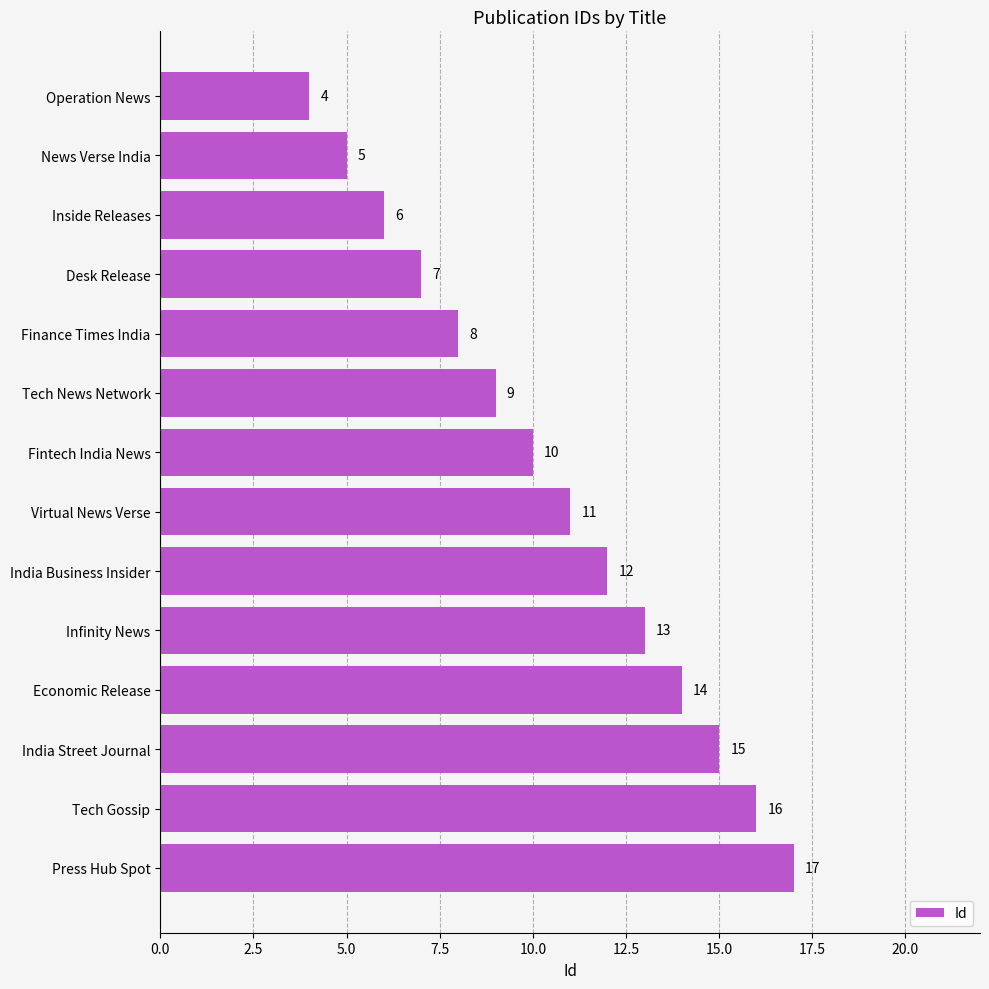

How many data points are less than 11?

7